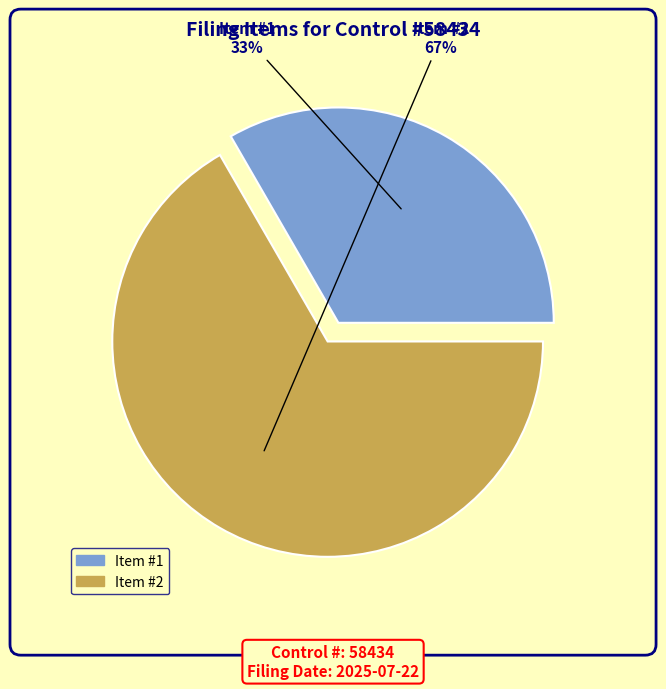

Between Item #2 and Item #1, which is larger?

Item #2